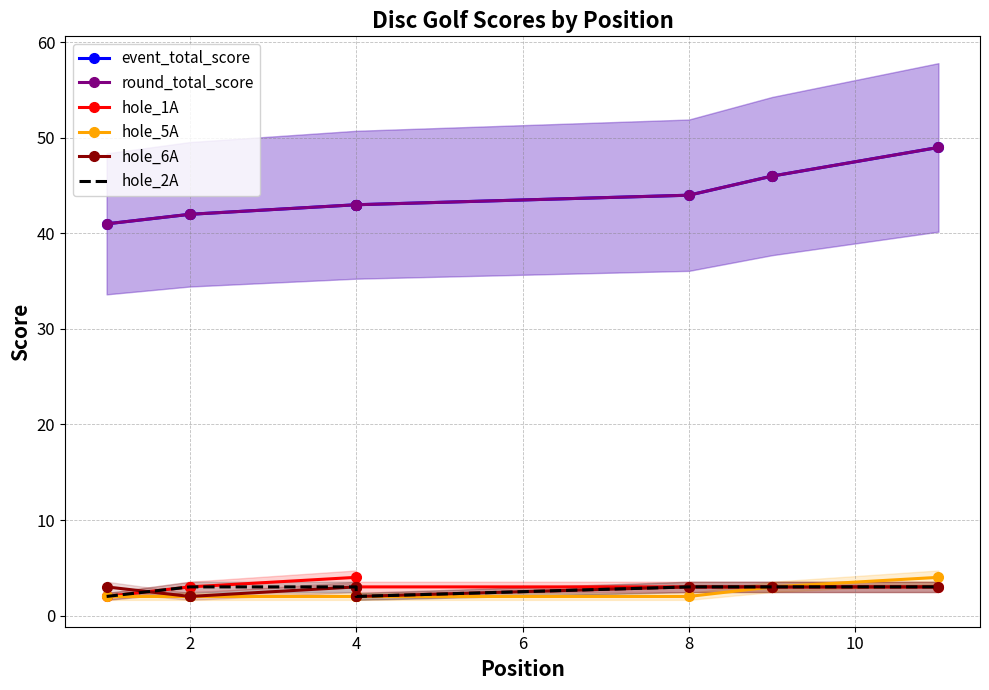

Is it true that hole_6A equals 3 at 10?

True